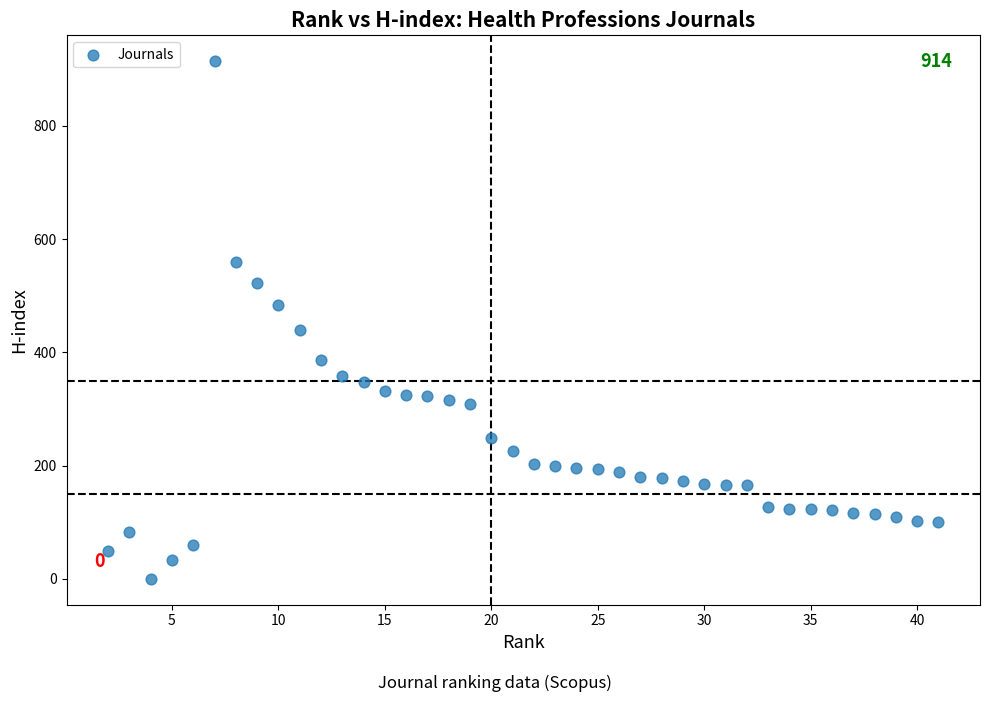

What is the range of X values (max minus min)?

39